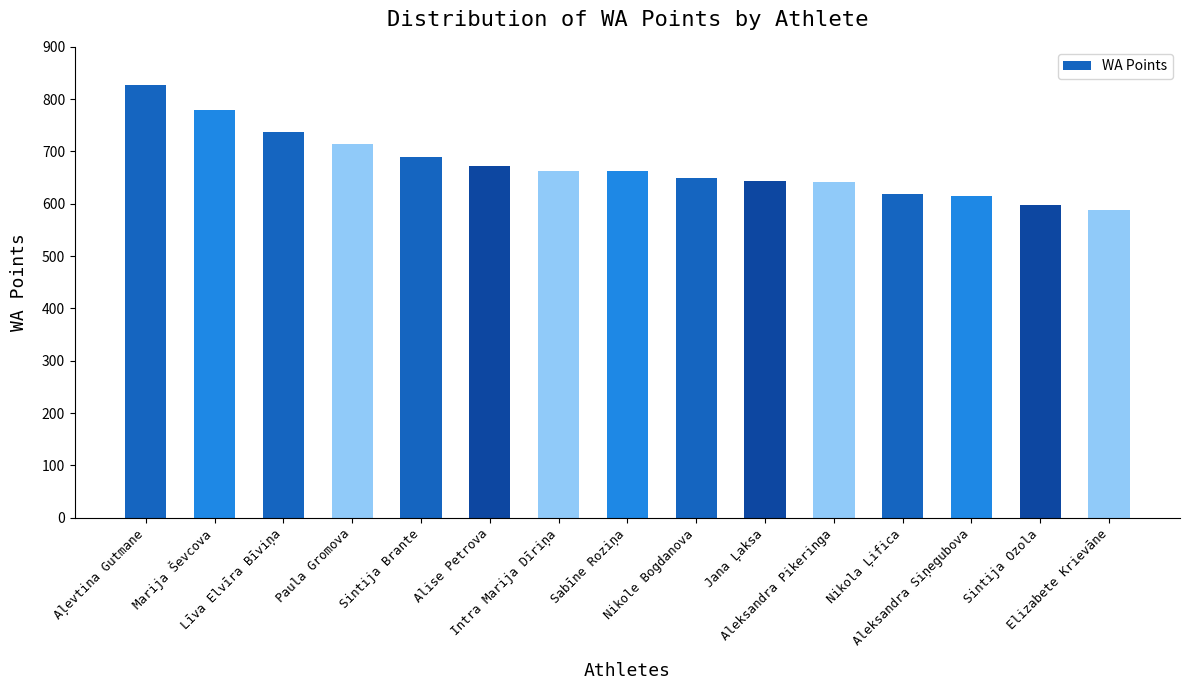

What is the difference between the maximum and second lowest values?

231